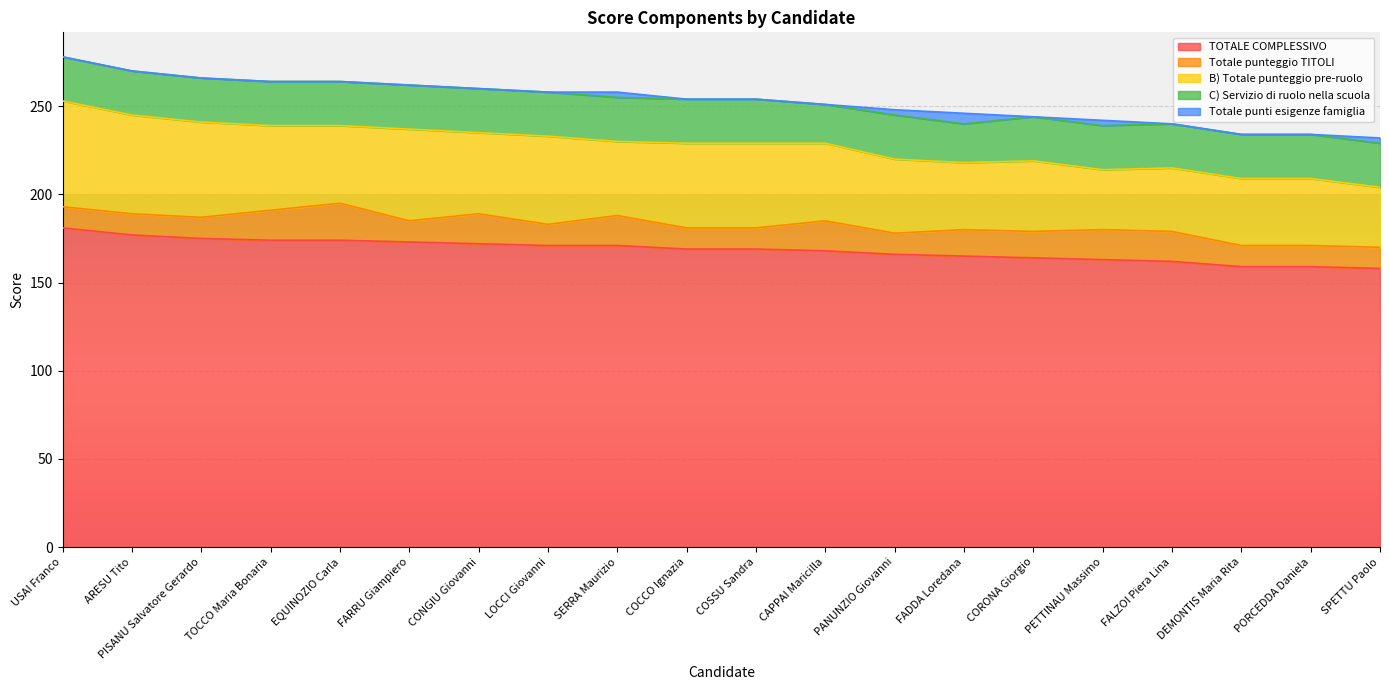

How many series are shown in this chart?

5